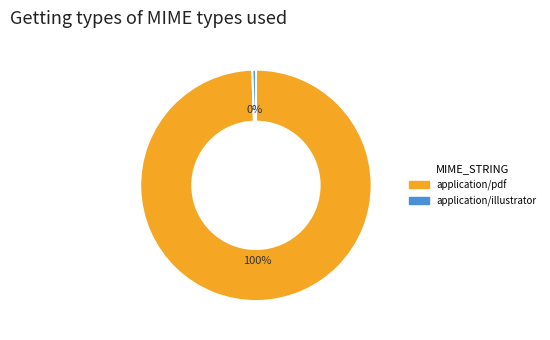

Which slice is the largest?

application/pdf